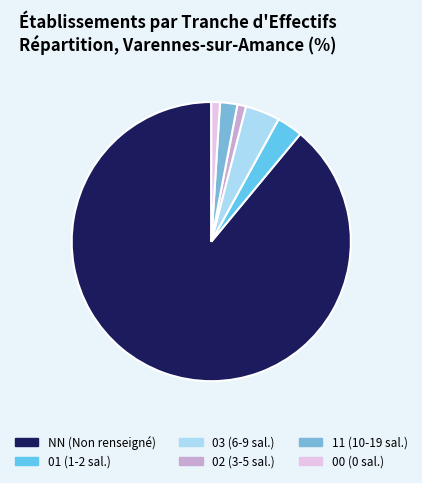

Rank the categories by value from lowest to highest.

02, 00, 11, 01, 03, NN